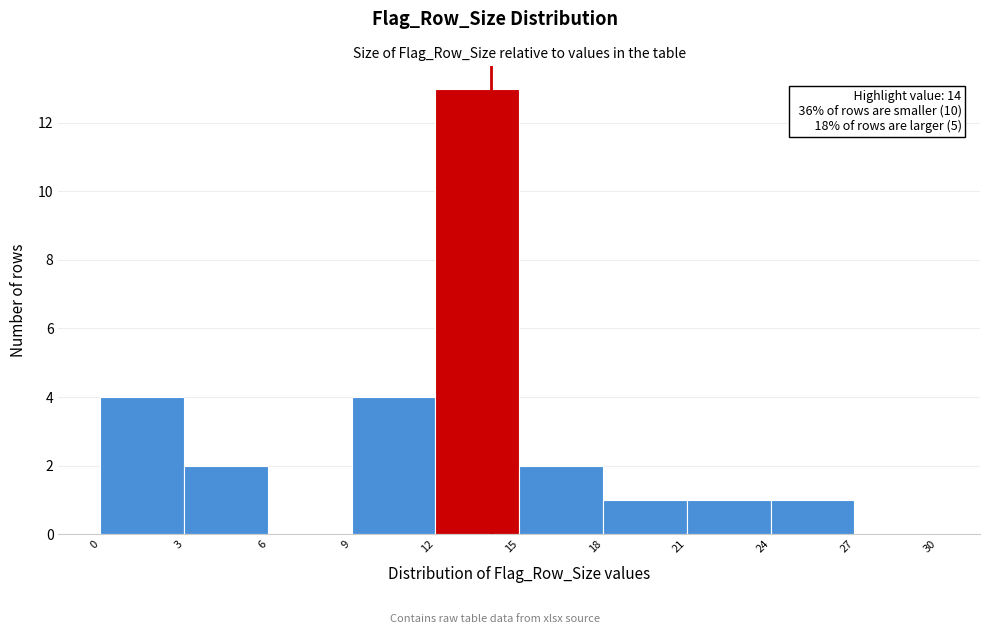

Over which range of the x-axis is the bar tallest?

12 to 15